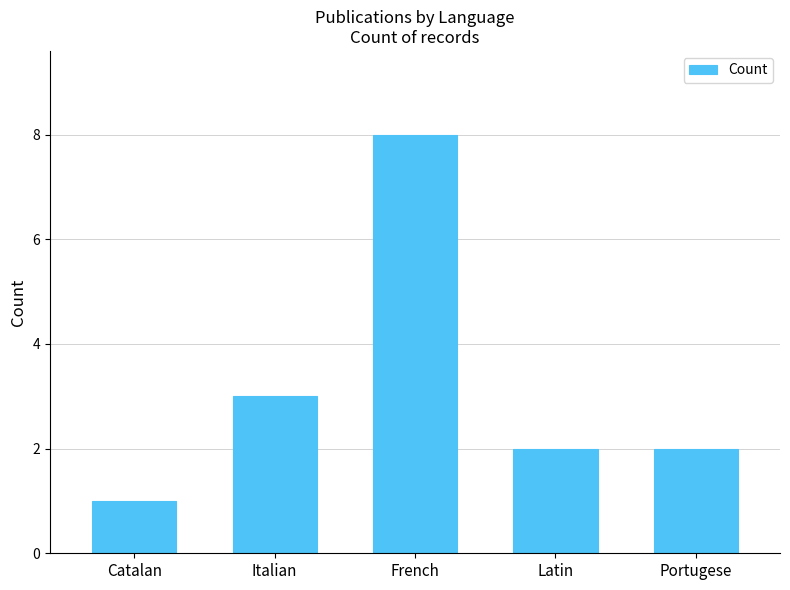

Approximately how many times larger is the value at Portugese compared to Italian?

0.7